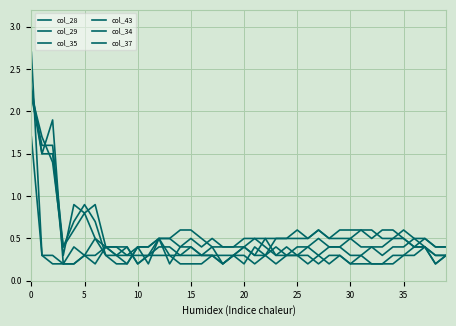

Count the number of data series in this chart.

6